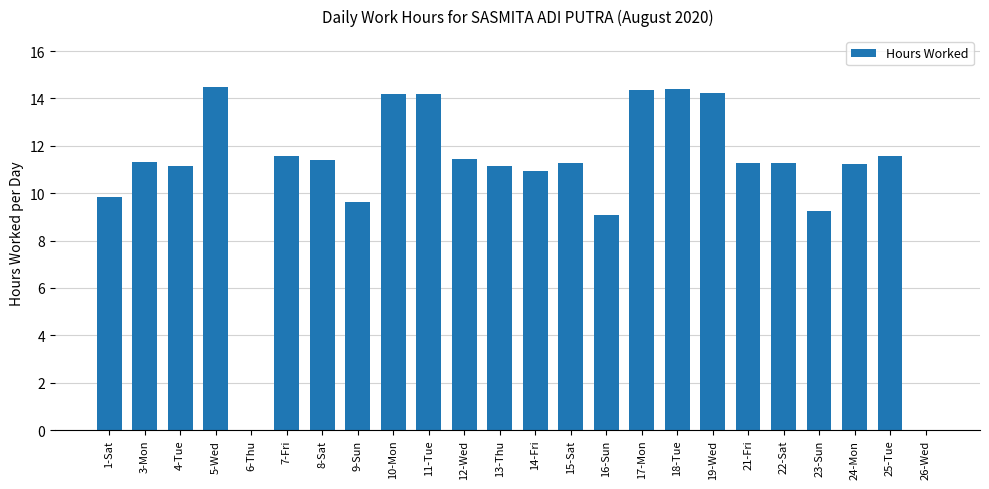

Between 1-Sat and 6-Thu, which is larger?

1-Sat